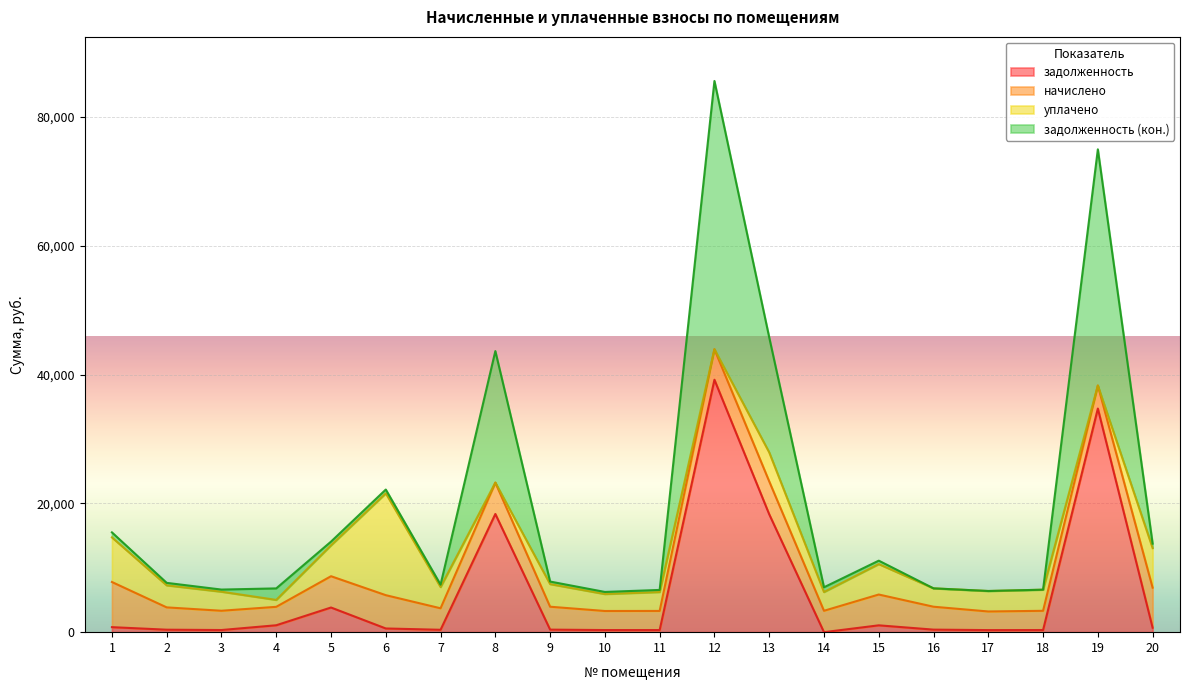

True or false: задолженность (кон.) and задолженность intersect in this chart.

False